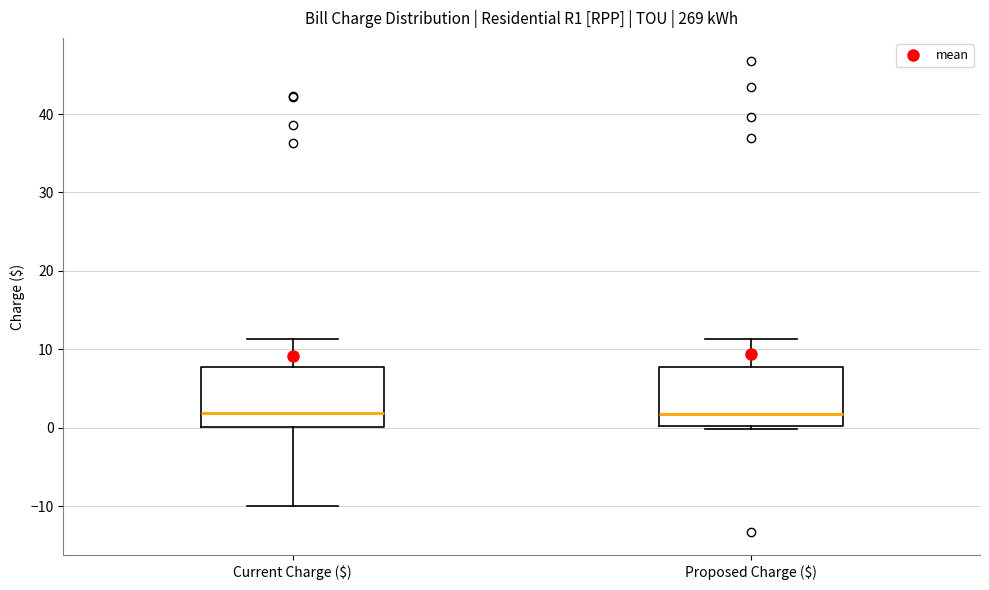

Where does the median line of the box for Current Charge ($) sit on the y-axis? The values are not printed on the chart, so give them approximately, as read against the axis.

2